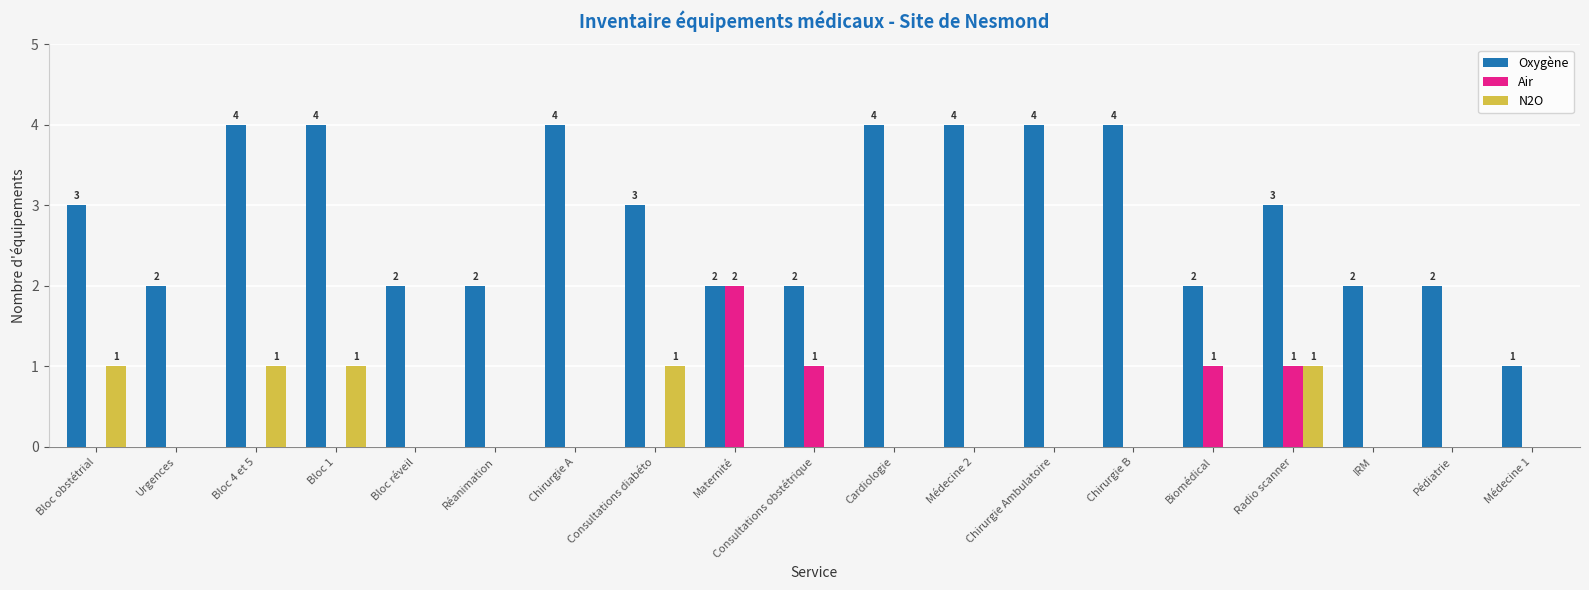

How many categories are shown in the chart?

19